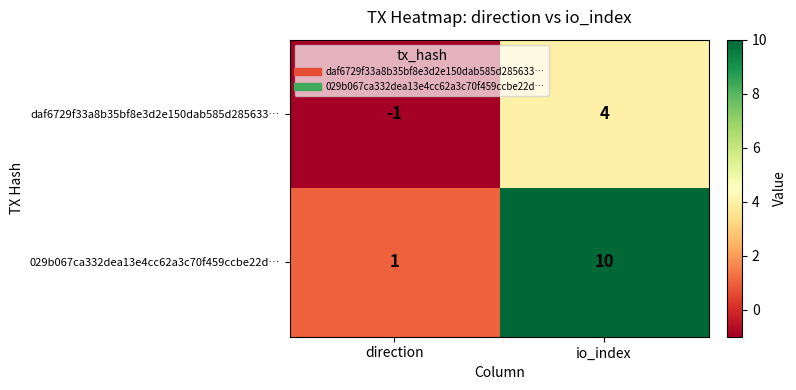

What is the maximum value shown in the chart?

10